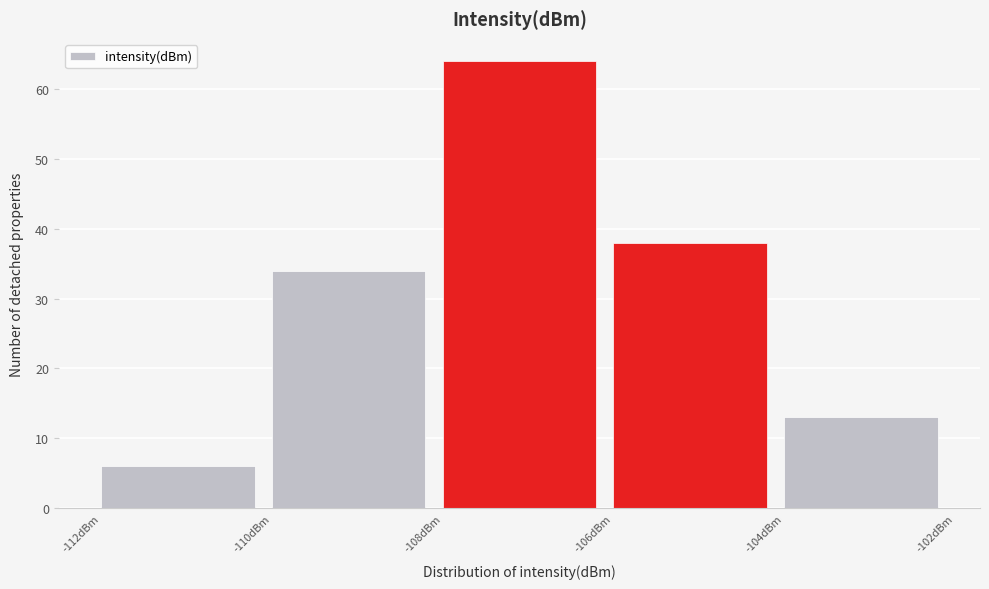

Over which range of the x-axis is the bar tallest?

-108 to -106